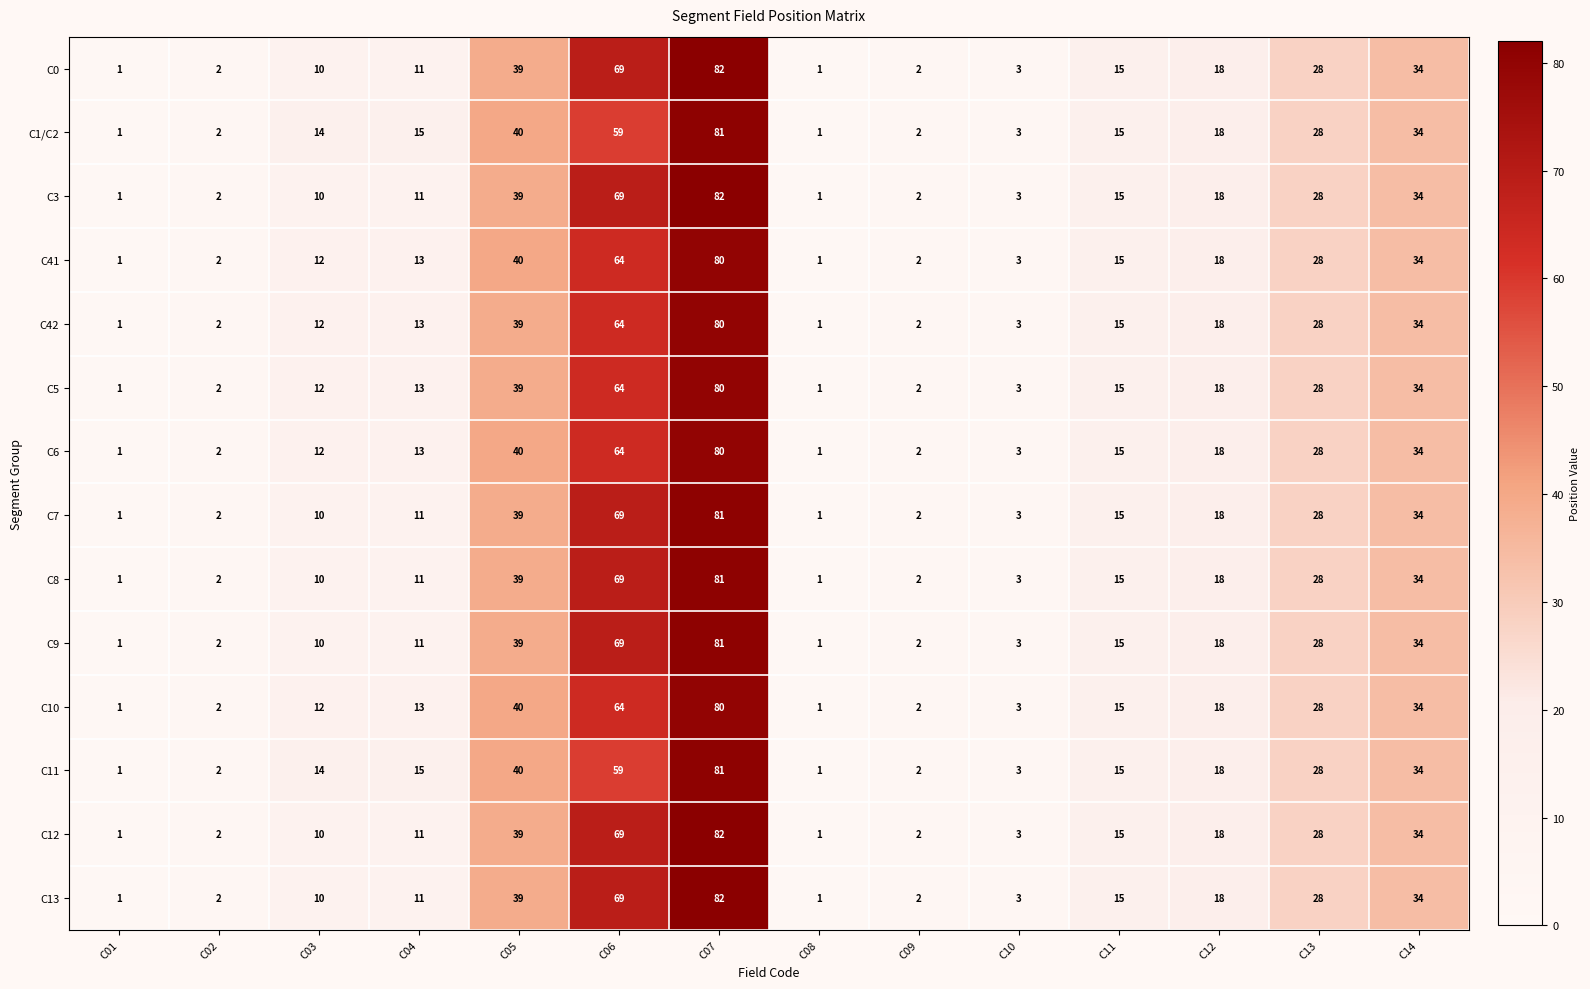

The C42 series shows 3 at C09. True or false?

False